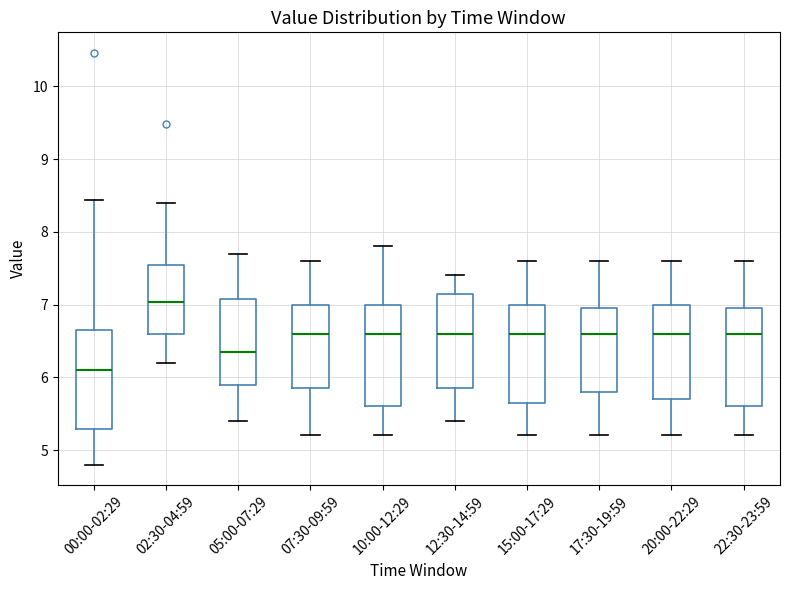

Where does the median line of the box for 05:00-07:29 sit on the y-axis? The values are not printed on the chart, so give them approximately, as read against the axis.

6.4